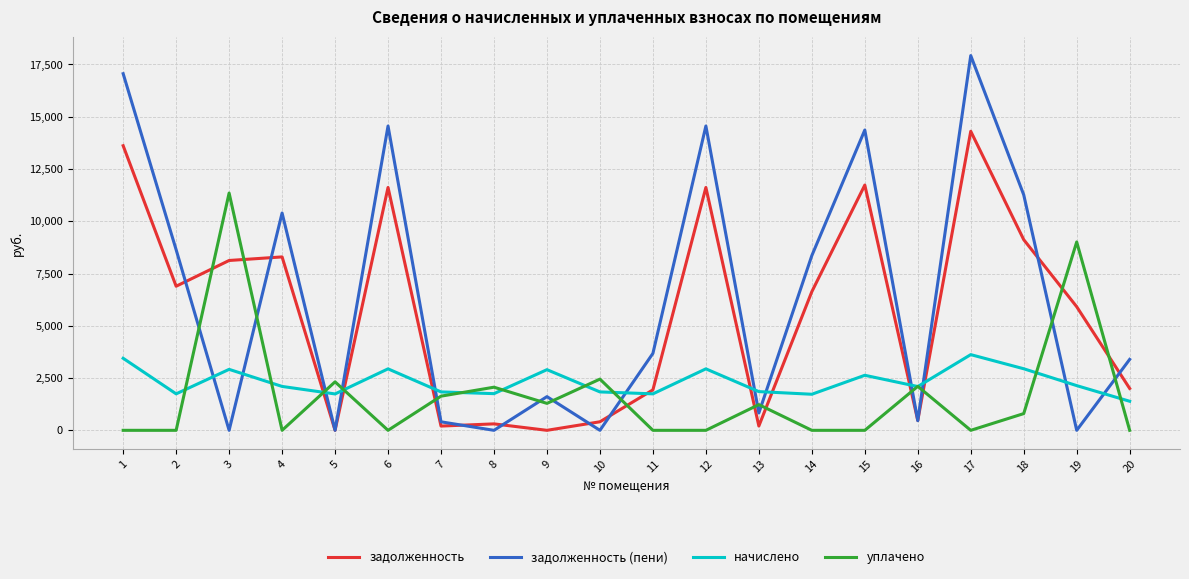

Rank the series by their maximum value, from lowest to highest.

начислено, уплачено, задолженность, задолженность (пени)